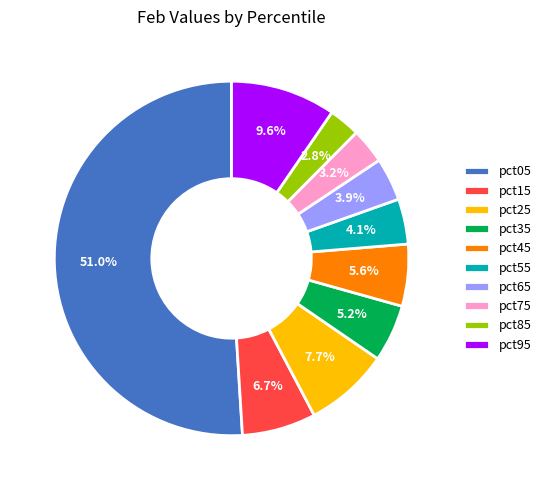

Which slice is the largest?

pct05